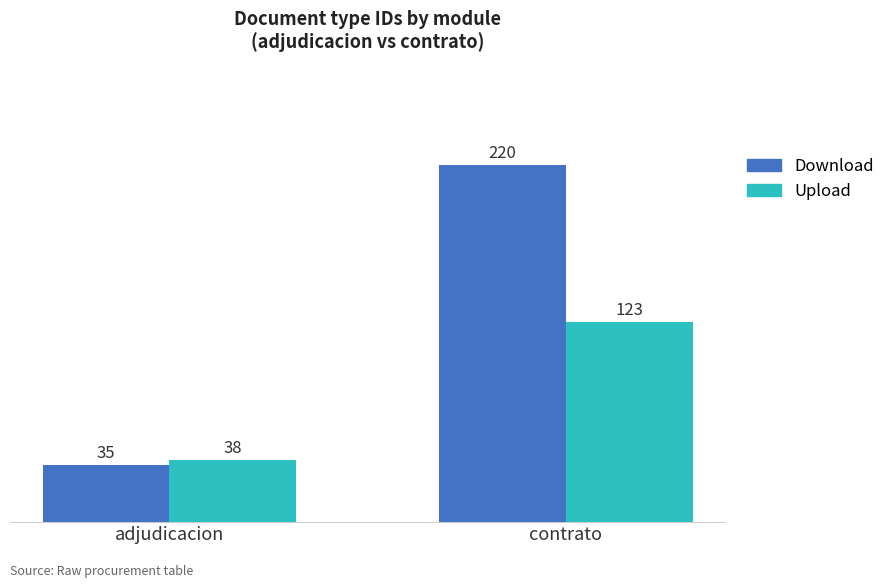

Is the value of Download at adjudicacion greater than the value of Upload at adjudicacion?

No